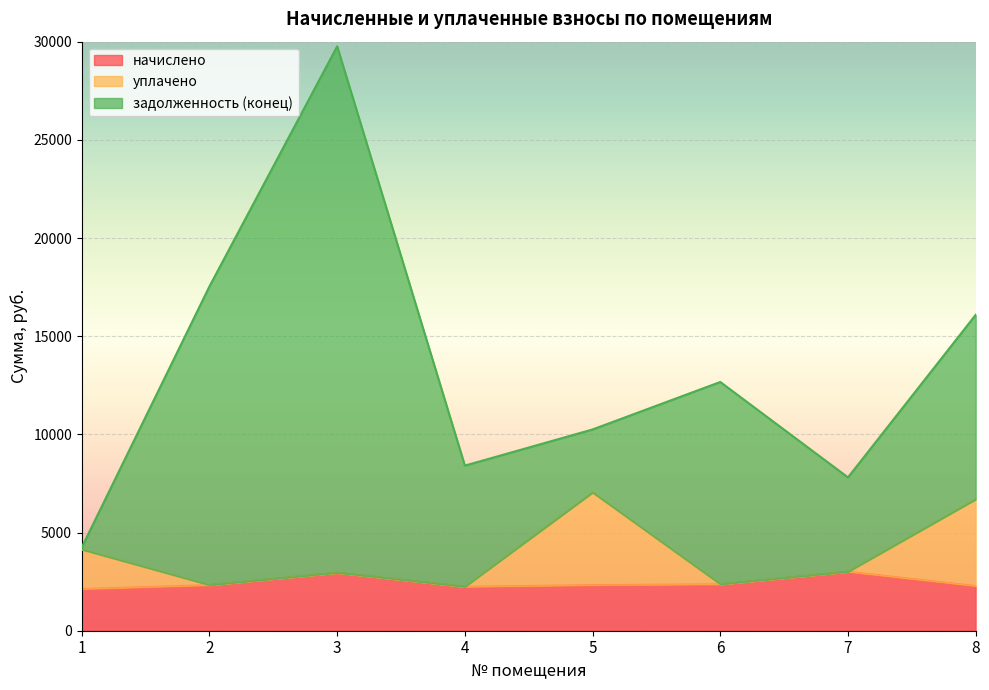

Does the chart display data point markers on the line(s)?

No